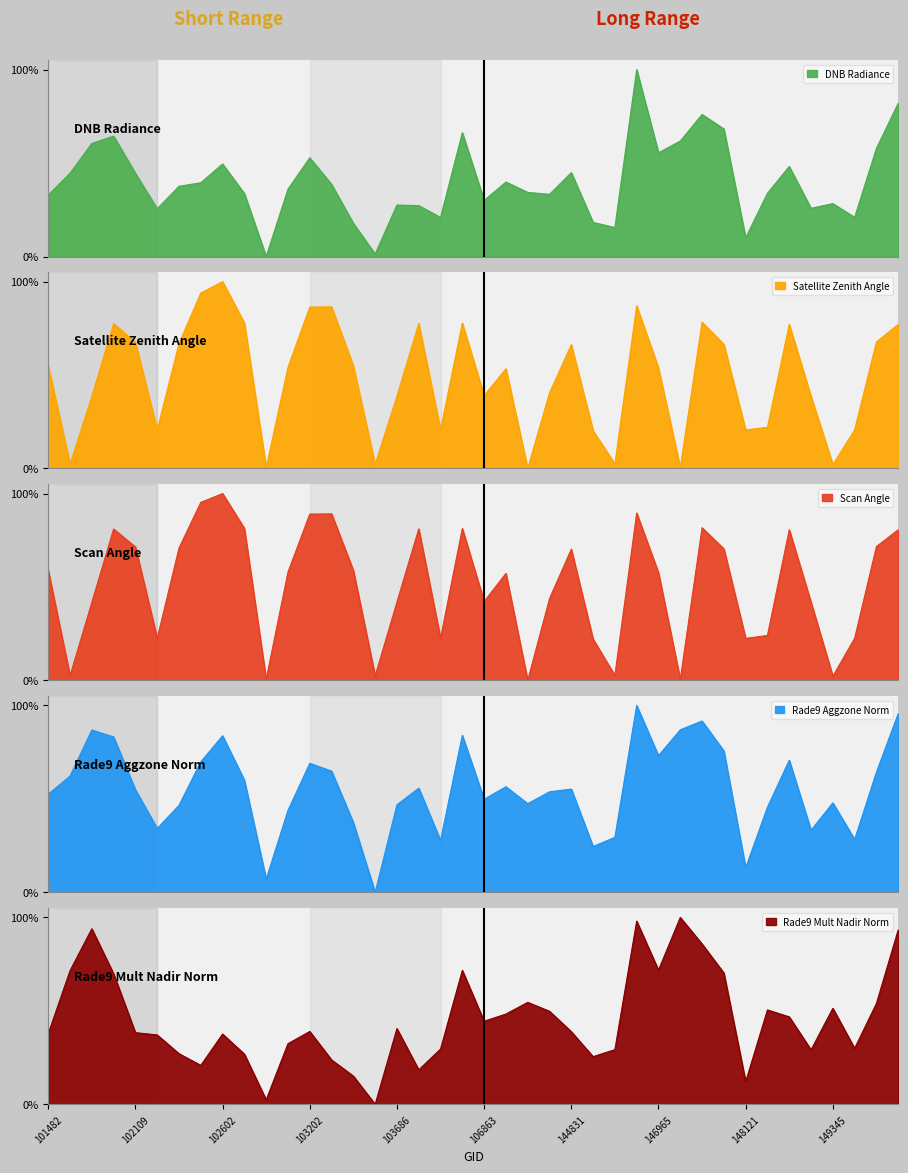

Reading left to right, extract all data points from this chart.

dnbrad: 101482=32.9	101605=44.6	101728=60.5	101849=64.4	102109=44.5	102352=25.6	102474=37.6	102595=39.5	102602=49.5	102724=33.7	102965=0.0	103083=36.0	103202=52.8	103331=38.7	103448=17.8	103566=1.3	103686=27.6	103804=27.2	104279=21.0	105564=66.3	106863=30.0	143835=39.9	144028=34.3	144221=33.3	144831=44.9	145028=18.3	146194=15.5	146576=100.0	146965=55.5	147159=61.8	147535=76.0	147924=68.3	148121=10.0	148334=33.9	148953=48.2	149155=25.8	149345=28.3	151221=21.0	151531=57.9	151905=82.0
satz: 101482=55.0	101605=2.3	101728=38.6	101849=77.5	102109=67.5	102352=20.6	102474=66.9	102595=93.9	102602=100.0	102724=77.9	102965=0.6	103083=54.1	103202=86.4	103331=86.5	103448=54.9	103566=2.2	103686=38.7	103804=77.6	104279=20.7	105564=77.8	106863=39.0	143835=53.4	144028=0.0	144221=40.5	144831=66.2	145028=20.2	146194=2.4	146576=87.0	146965=53.7	147159=0.5	147535=78.3	147924=66.4	148121=20.6	148334=22.1	148953=77.1	149155=38.6	149345=2.0	151221=20.7	151531=67.7	151905=77.1
scan_angle: 101482=58.9	101605=2.5	101728=41.8	101849=81.0	102109=71.4	102352=22.5	102474=70.8	102595=95.3	102602=100.0	102724=81.4	102965=0.6	103083=58.0	103202=89.0	103331=89.1	103448=58.8	103566=2.4	103686=42.0	103804=81.1	104279=22.6	105564=81.3	106863=42.2	143835=57.3	144028=0.0	144221=43.8	144831=70.2	145028=22.1	146194=2.7	146576=89.6	146965=57.6	147159=0.5	147535=81.7	147924=70.4	148121=22.5	148334=24.1	148953=80.6	149155=41.8	149345=2.2	151221=22.6	151531=71.6	151905=80.6
rade9_aggzone_norm: 101482=52.6	101605=62.2	101728=86.9	101849=83.2	102109=54.9	102352=34.2	102474=46.6	102595=69.8	102602=83.8	102724=60.0	102965=7.1	103083=43.8	103202=69.0	103331=64.9	103448=37.3	103566=0.0	103686=46.9	103804=55.7	104279=27.8	105564=84.0	106863=49.8	143835=56.5	144028=47.5	144221=53.8	144831=55.3	145028=24.6	146194=29.5	146576=100.0	146965=73.1	147159=87.0	147535=91.7	147924=75.7	148121=13.2	148334=45.6	148953=70.7	149155=33.3	149345=47.9	151221=28.3	151531=64.3	151905=95.7
rade9_mult_nadir_norm: 101482=37.8	101605=71.5	101728=93.9	101849=69.8	102109=38.3	102352=37.1	102474=27.1	102595=20.8	102602=37.6	102724=26.9	102965=2.4	103083=32.4	103202=39.0	103331=23.8	103448=15.1	103566=0.0	103686=40.5	103804=18.4	104279=29.6	105564=71.7	106863=44.4	143835=48.3	144028=54.6	144221=49.8	144831=38.9	145028=25.5	146194=29.2	146576=98.0	146965=71.8	147159=100.0	147535=85.8	147924=70.3	148121=12.1	148334=50.5	148953=46.8	149155=29.2	149345=51.4	151221=29.9	151531=54.0	151905=93.4